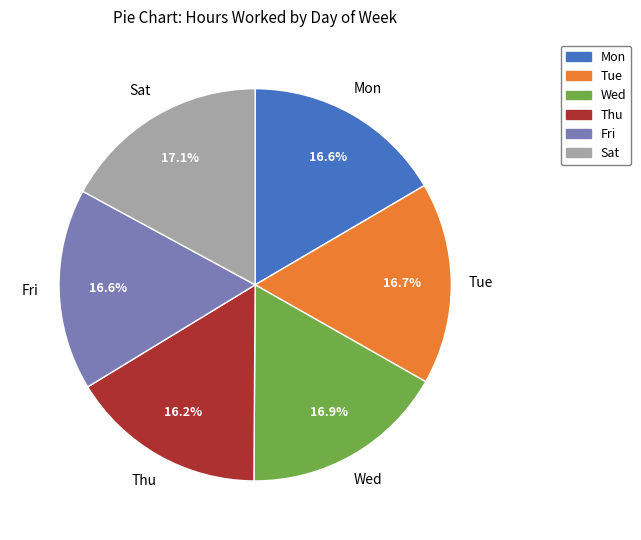

What is the ratio of the value at Wed to the value at Sat?

1.0